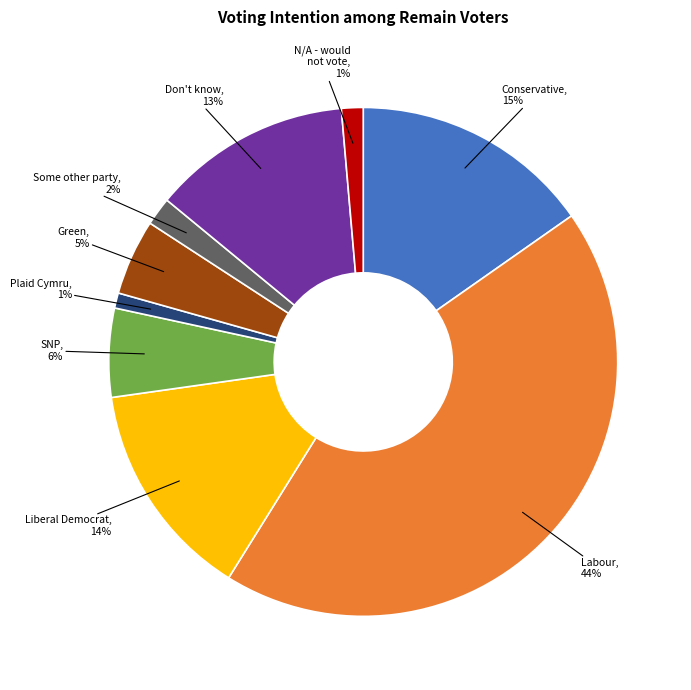

To the nearest percent, what is the average slice percentage?

11%